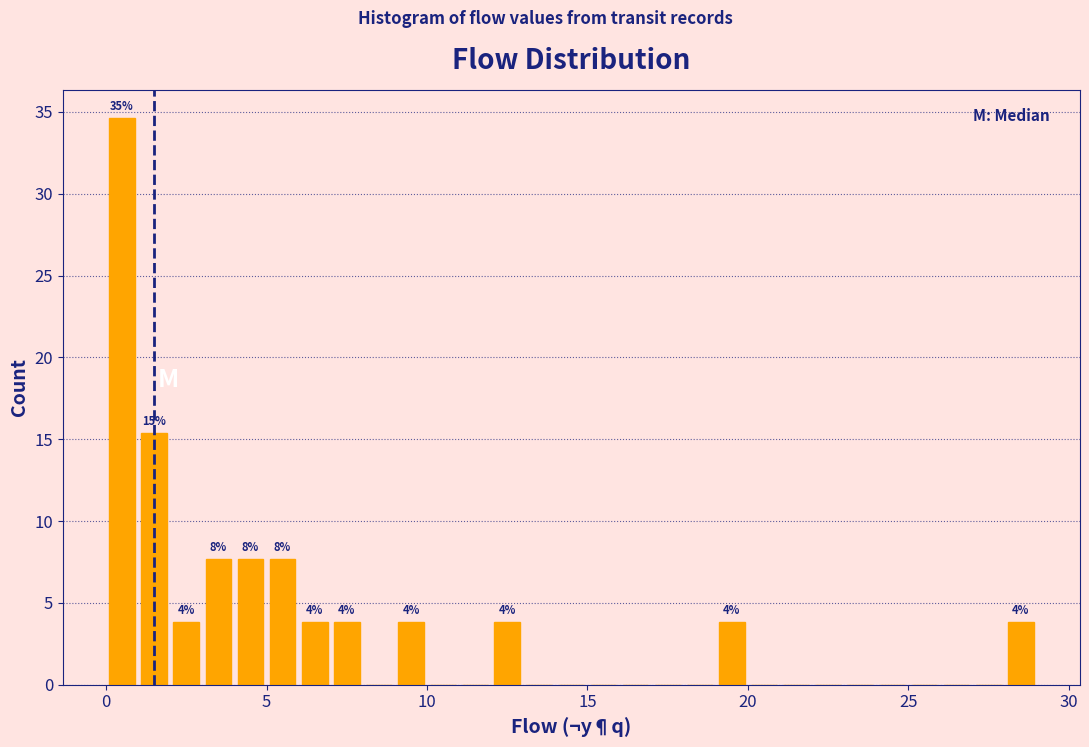

Around what value on the x-axis is the tallest bar? Give the approximate position of its centre, as read against the axis.

0.5